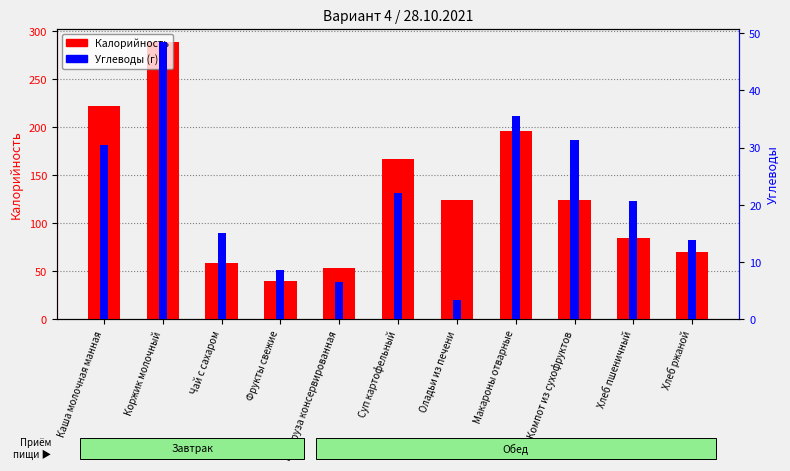

Rank the categories by Калорийность value from highest to lowest.

Коржик молочный, Каша молочная манная, Макароны отварные, Суп картофельный, Оладьи из печени, Компот из сухофруктов, Хлеб пшеничный, Хлеб ржаной, Чай с сахаром, Кукуруза консервированная, Фрукты свежие